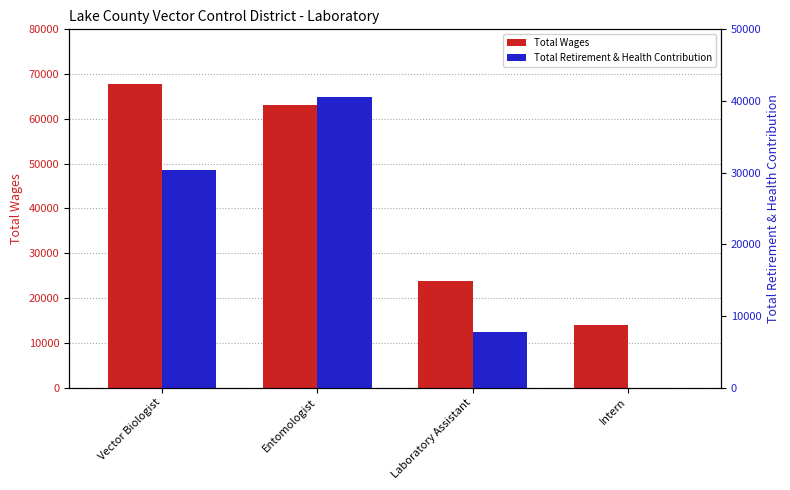

What is the label of the 1st bar from the left?

Vector Biologist